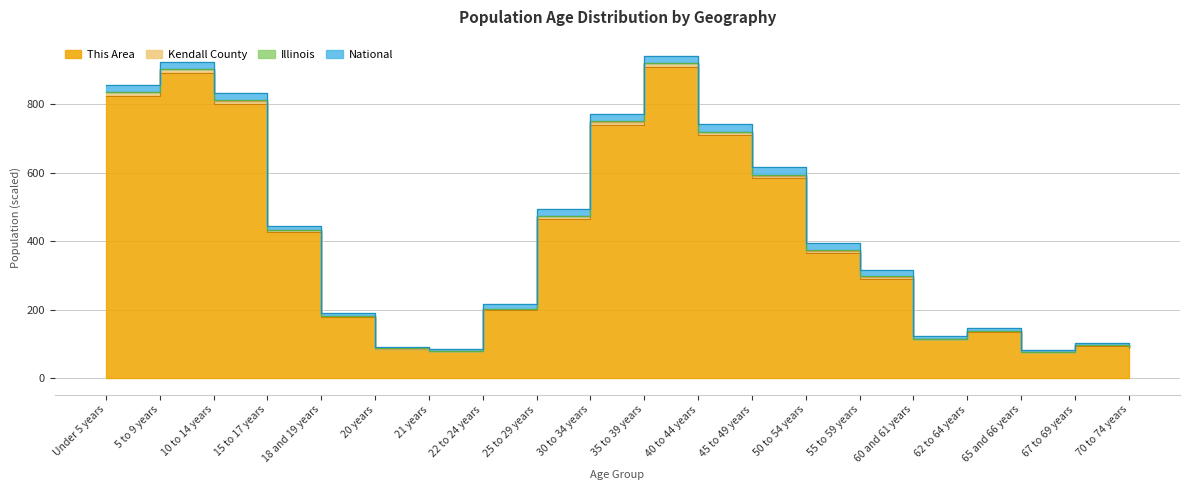

At which label does Kendall County reach its peak?

35 to 39 years